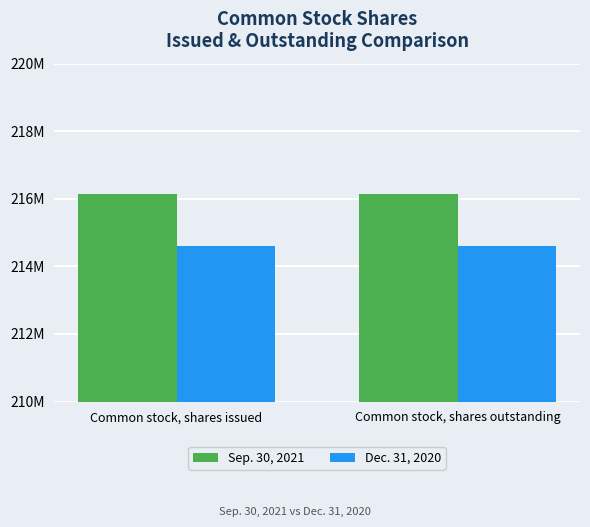

What is the minimum value shown in the chart?

214591906